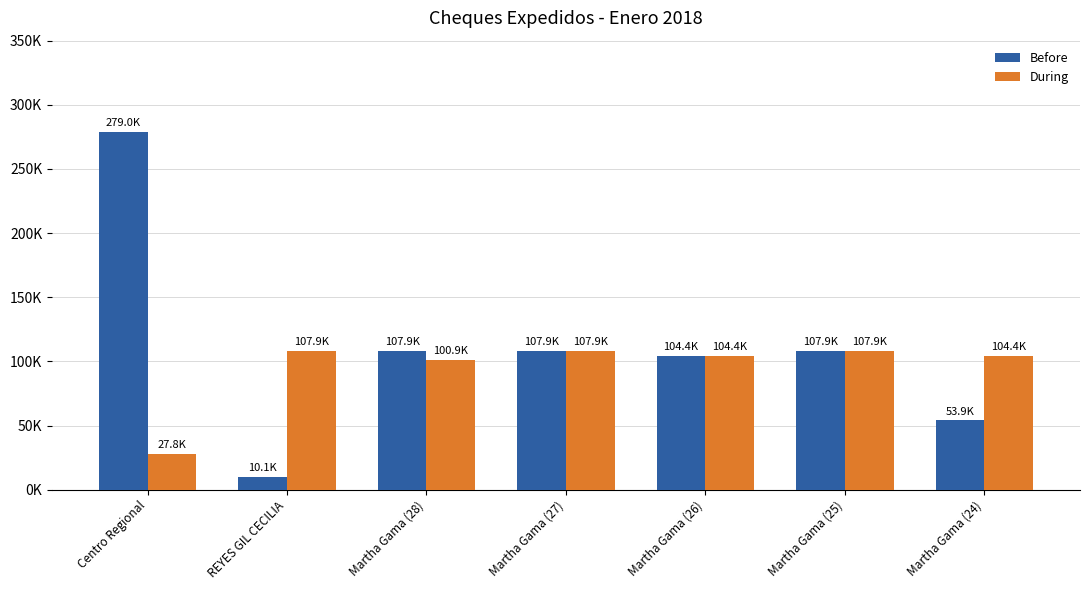

What is the label of the 1st bar from the left?

Centro Regional